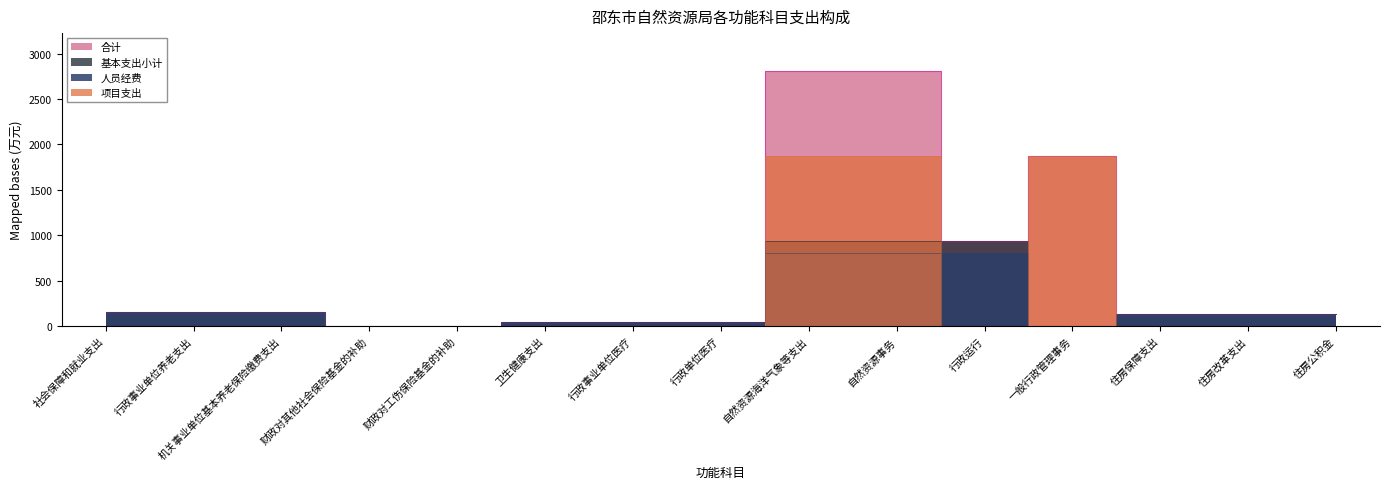

True or false: 基本支出小计 and 人员经费 intersect in this chart.

False